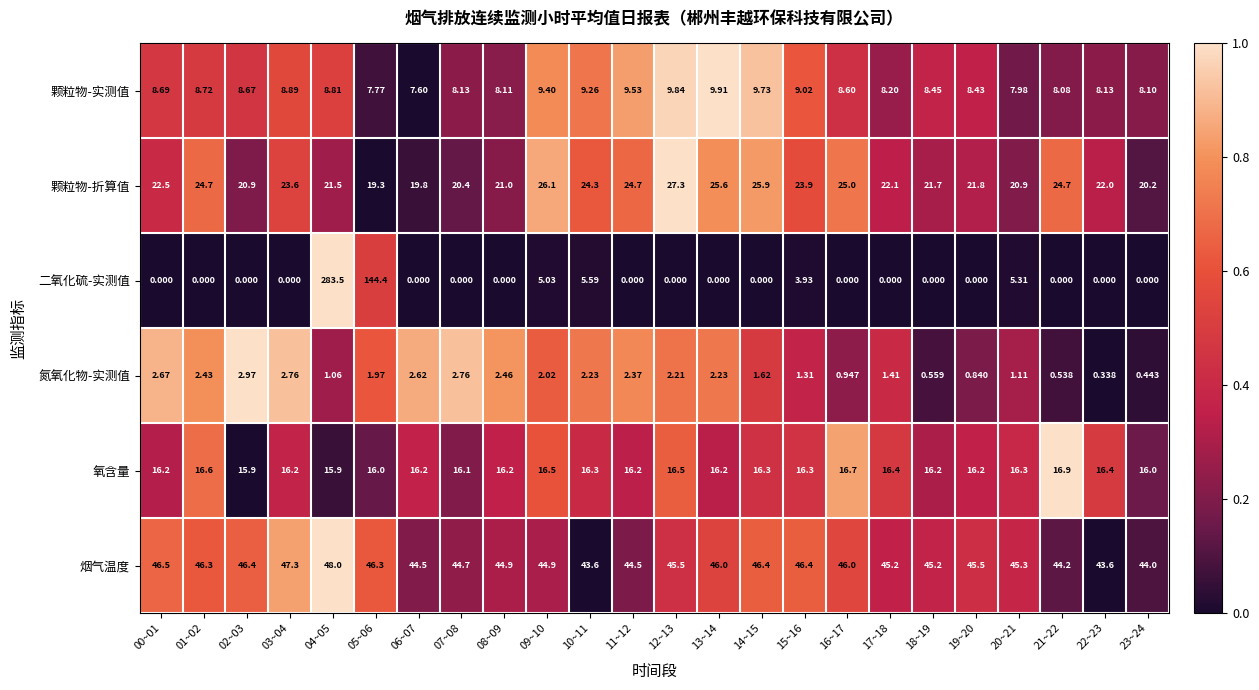

Between 21~22 and 22~23, which series saw the biggest shift?

颗粒物-折算值